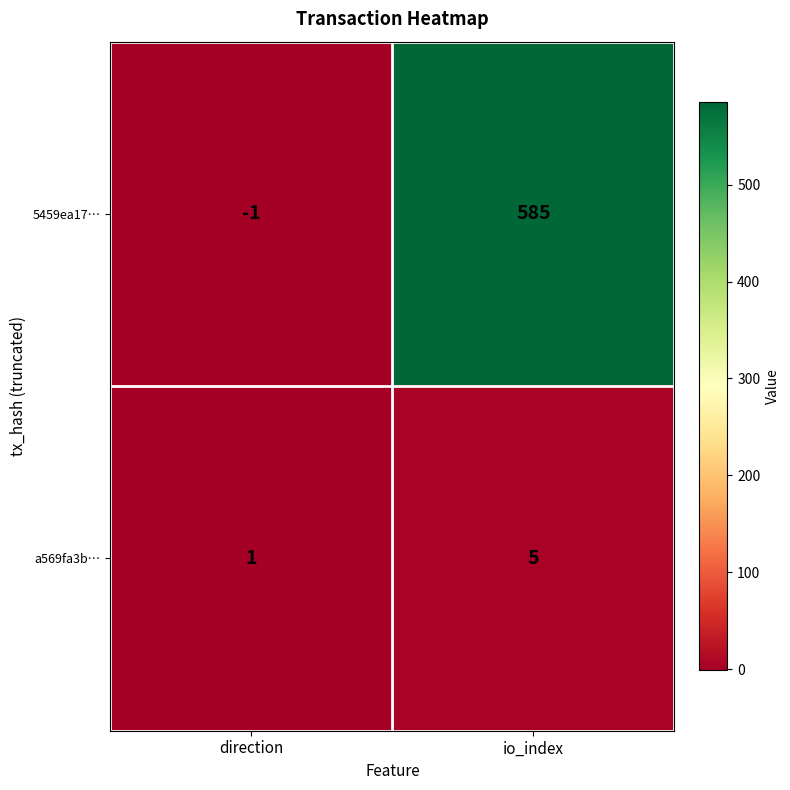

At io_index, list the series in order from smallest to largest.

a569fa3b…, 5459ea17…